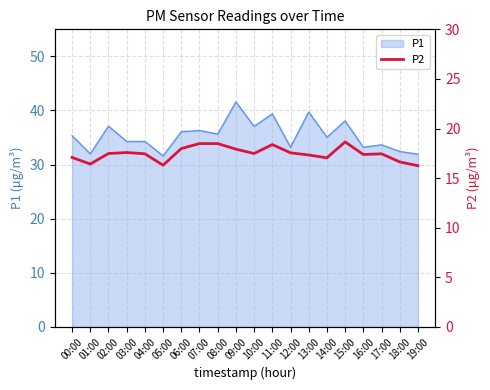

What is the maximum value for P1?

41.6